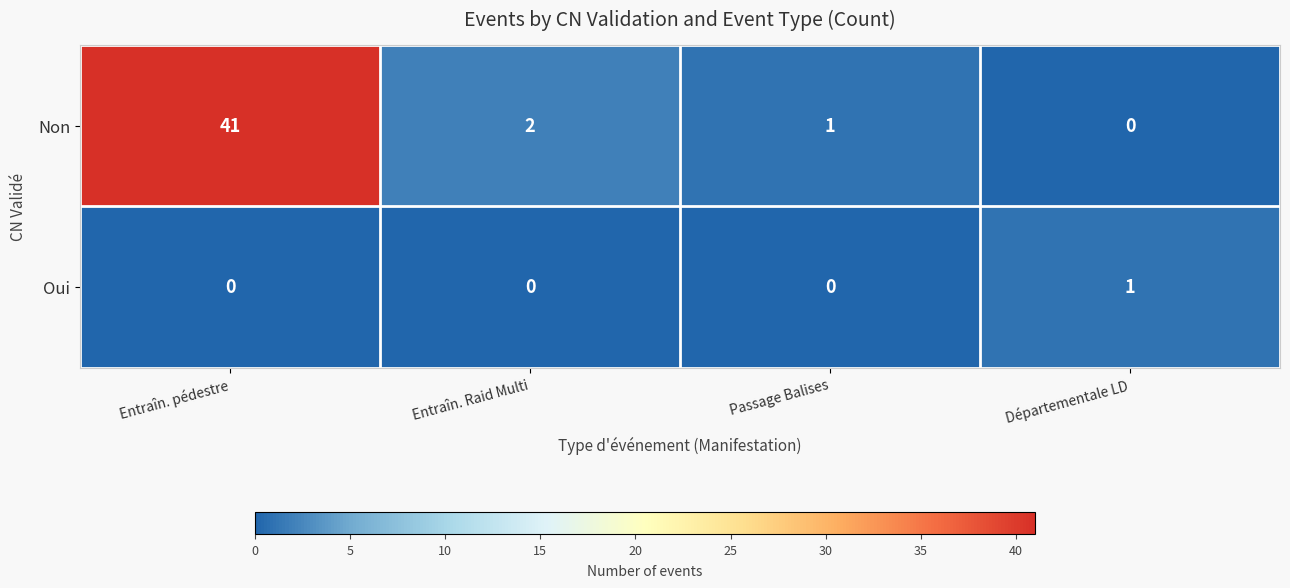

Reading right to left, extract all data points from this chart.

Non: Départementale LD=0	Passage Balises=1	Entraîn. Raid Multi=2	Entraîn. pédestre=41
Oui: Départementale LD=1	Passage Balises=0	Entraîn. Raid Multi=0	Entraîn. pédestre=0